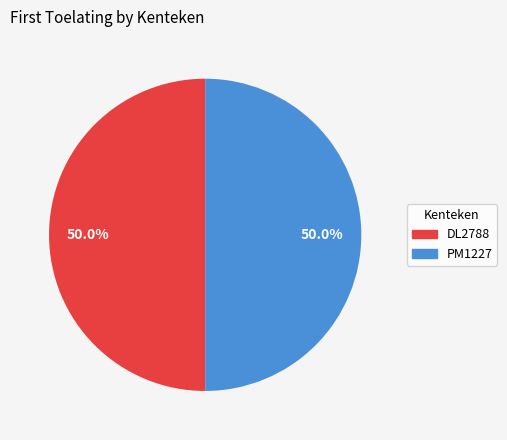

What percentage do DL2788 and PM1227 together represent?

100.0%